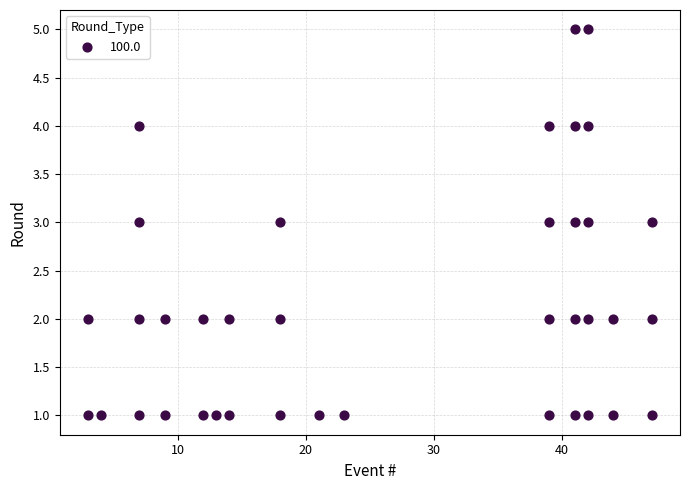

What is the range of Y values (max minus min)?

4